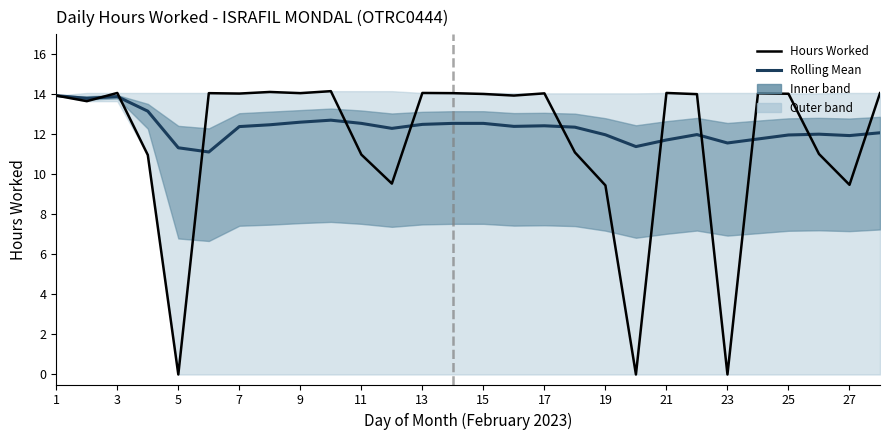

Which has a higher value, 3 or 19?

3